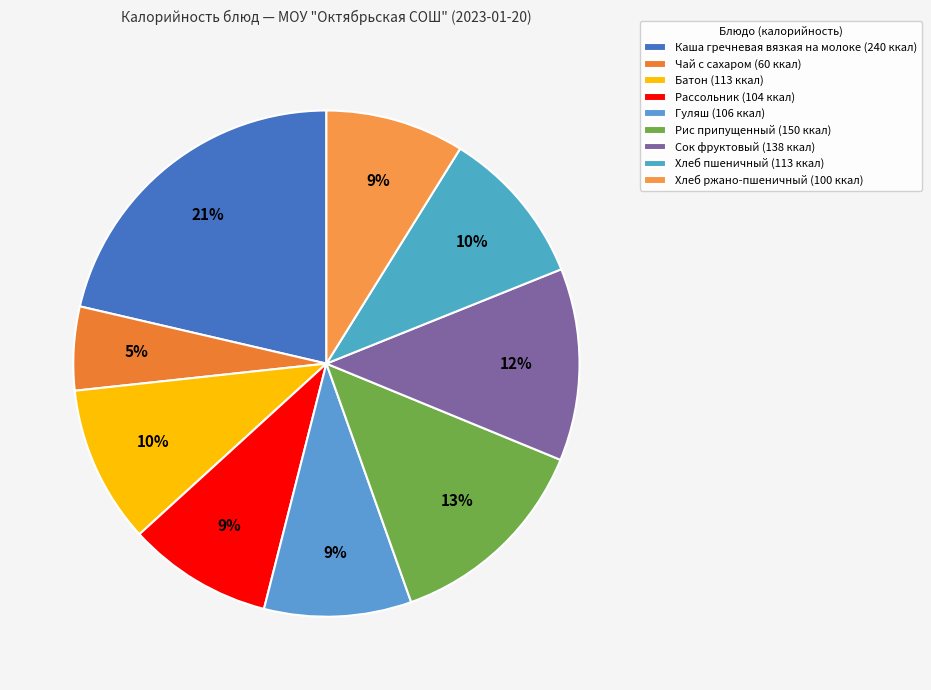

Is Сок фруктовый the majority of the pie?

No